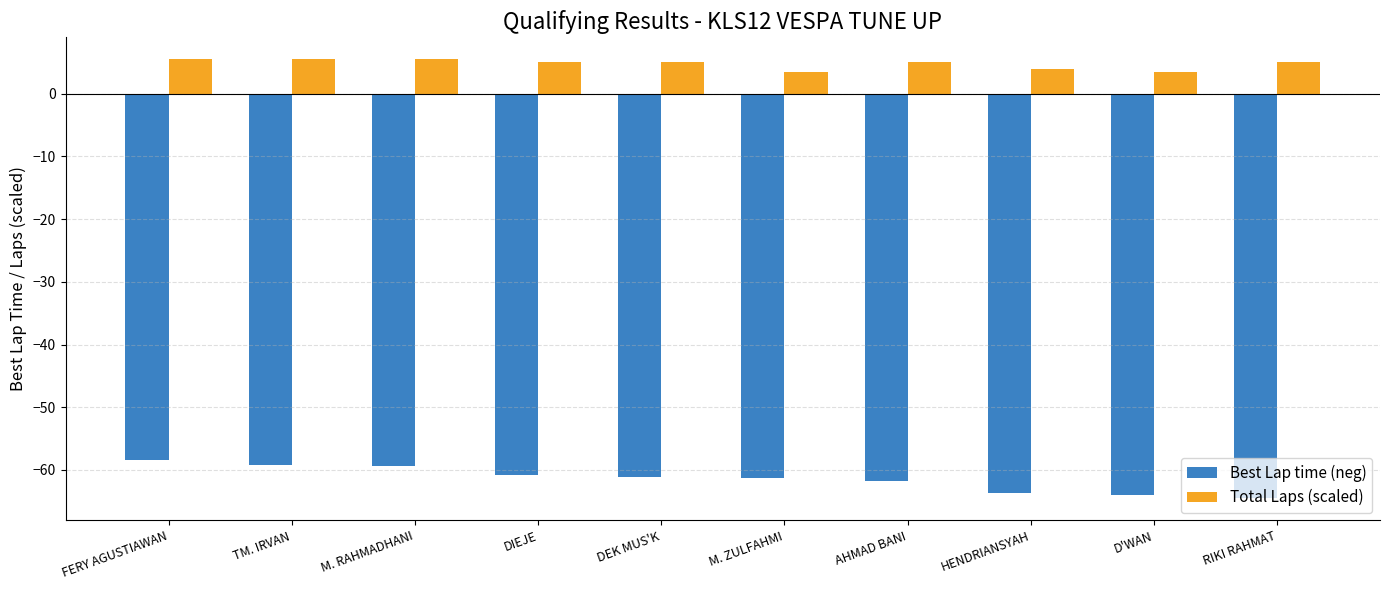

What is the difference between the Best Lap time (neg) values at AHMAD BANI and TM. IRVAN?

2.5